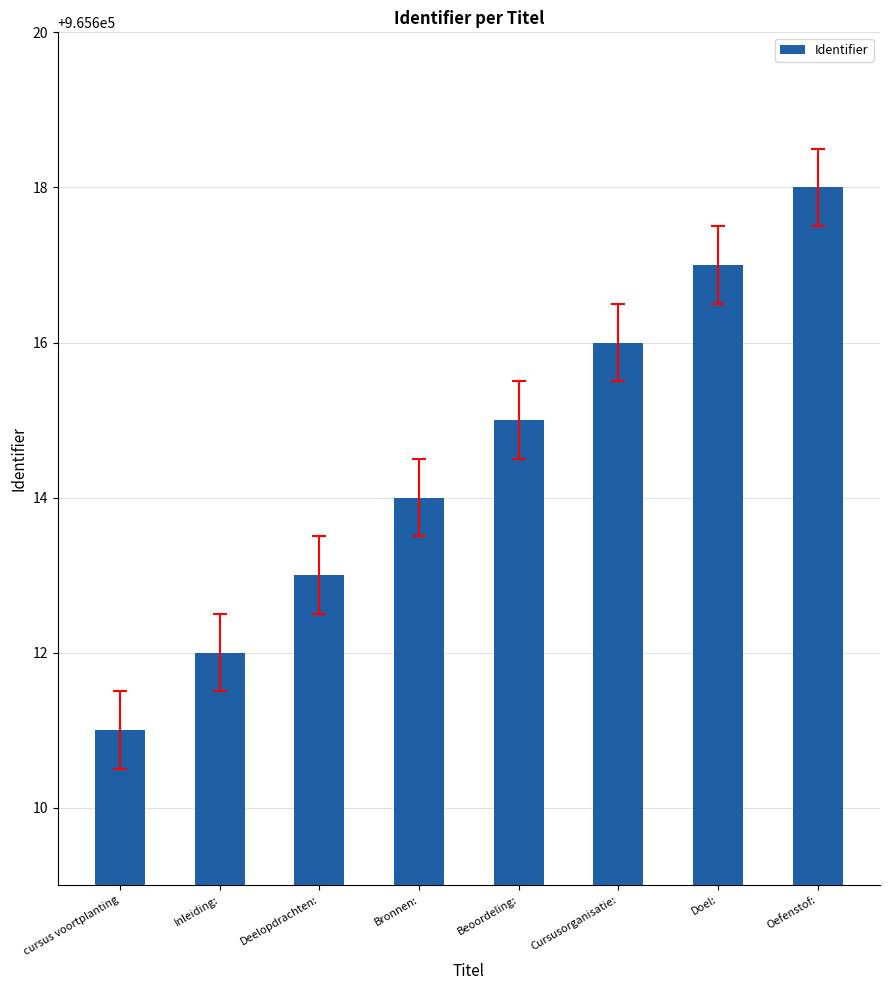

What is the difference between the values at cursus voortplanting and Doel:?

6